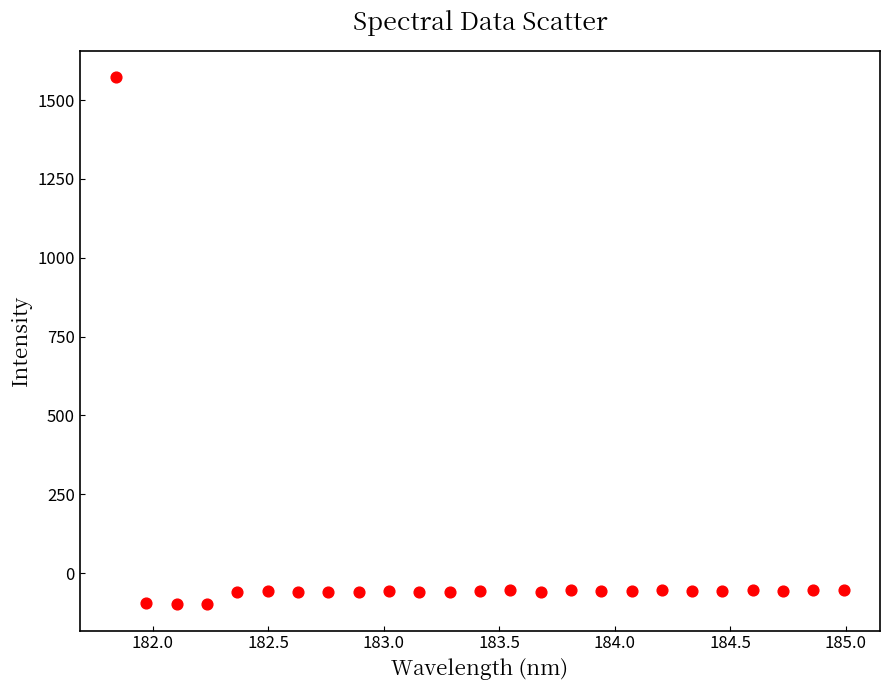

What is the range of X values (max minus min)?

3.1